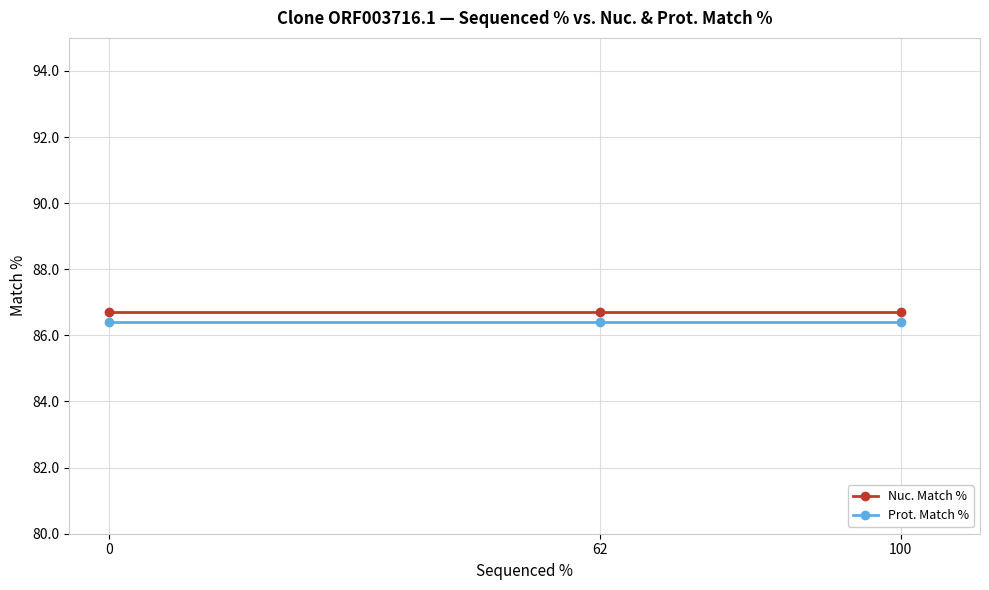

Is the value of Prot. Match % at 100 greater than the value of Nuc. Match % at 100?

No